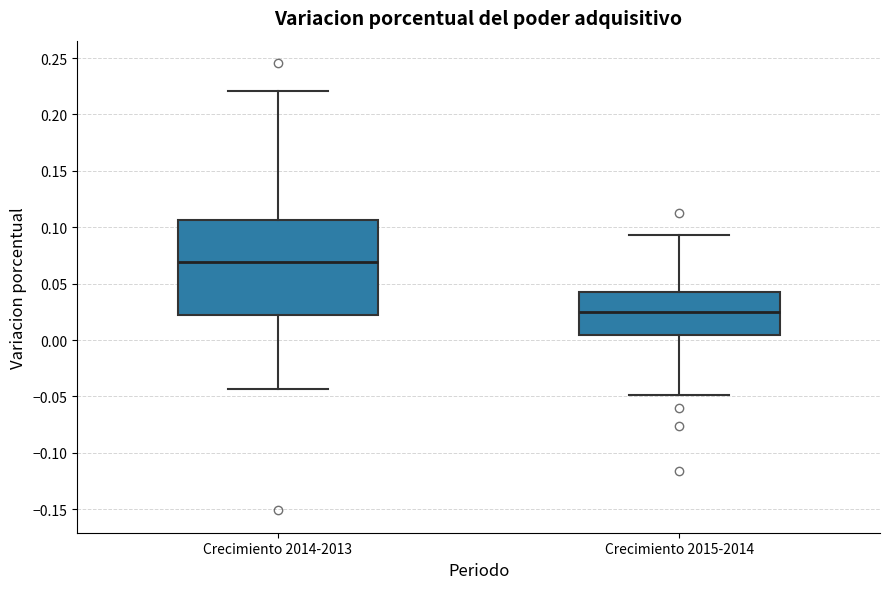

Which box has the lowest median line?

Crecimiento 2015-2014